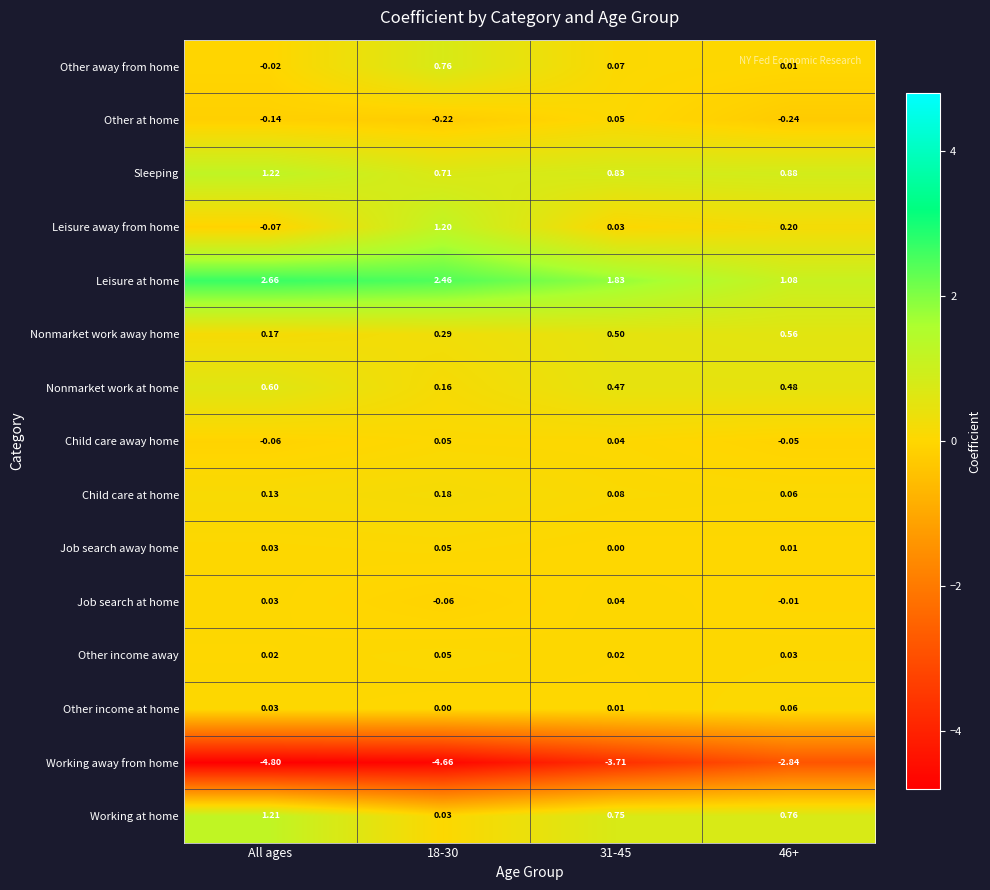

Which series has the widest spread of values?

Working away from home